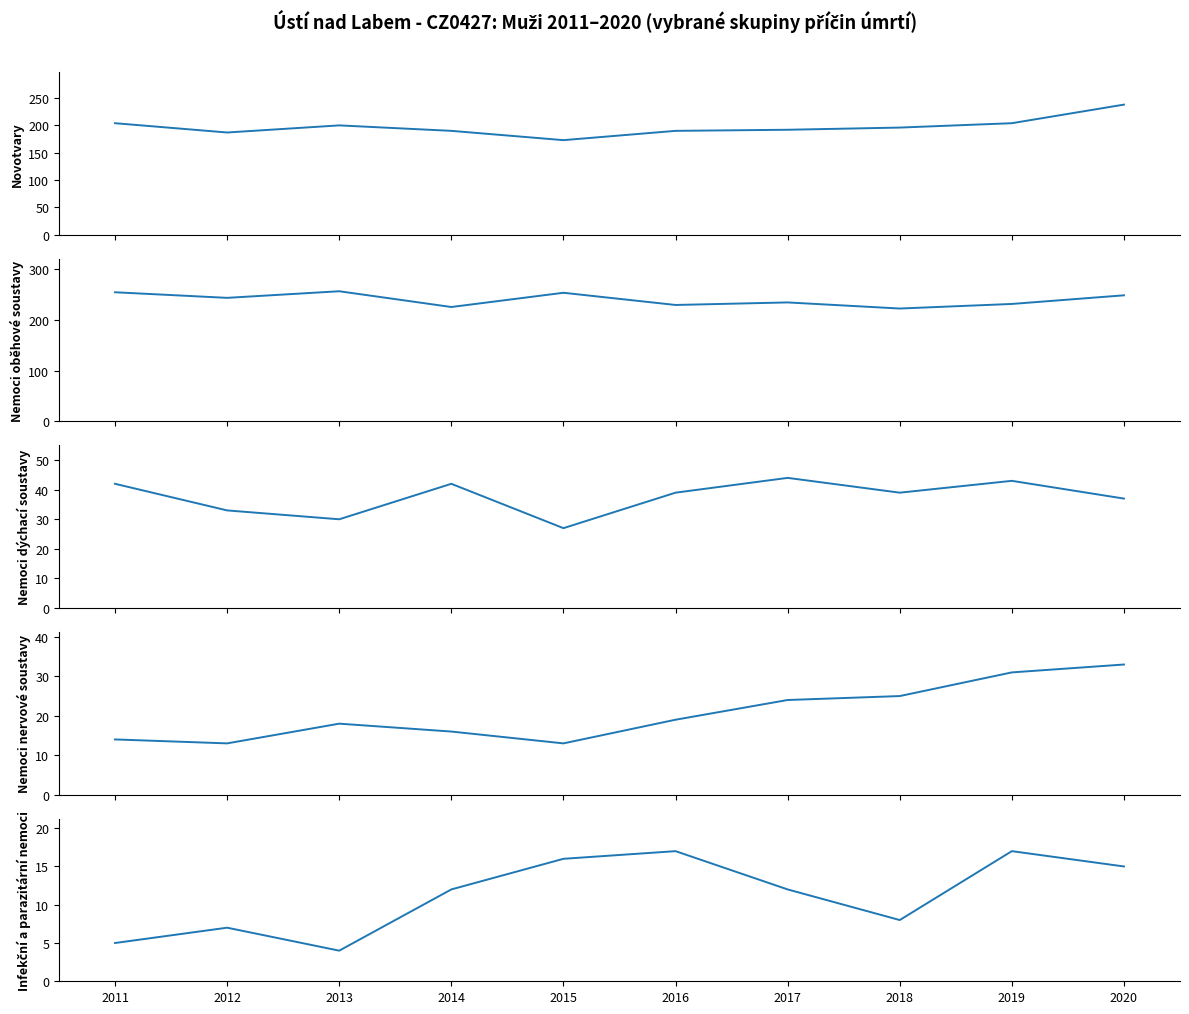

At how many categories does at least one series exceed 213?

10